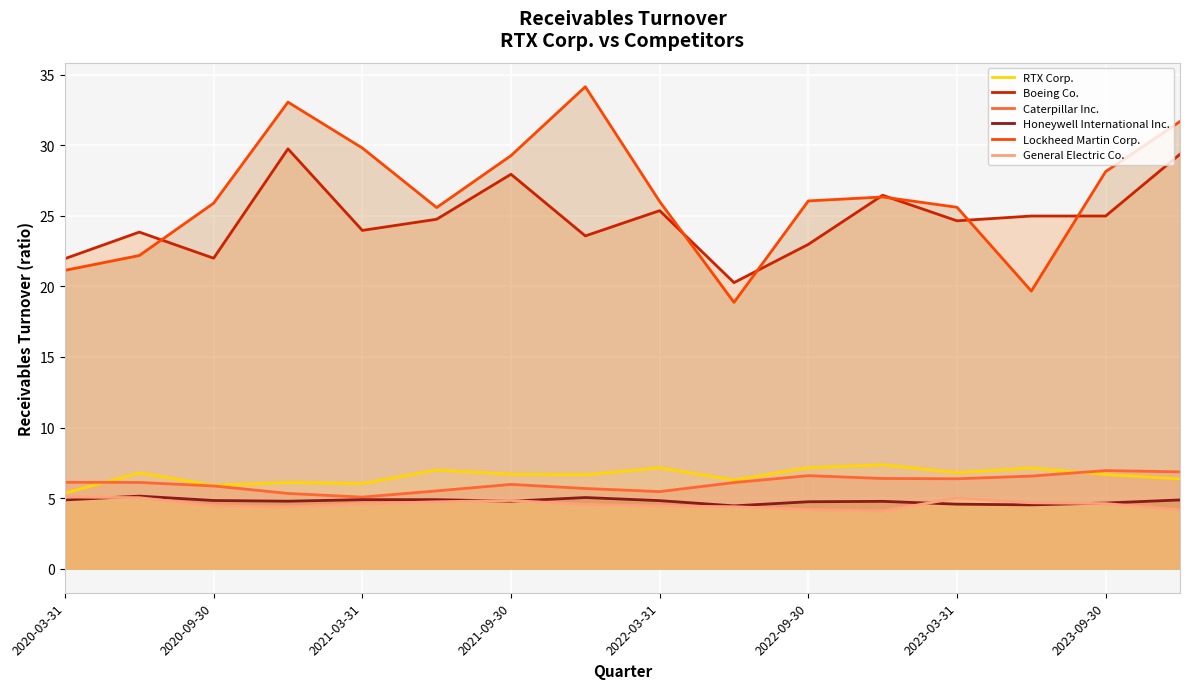

How many lines are shown in the chart?

6